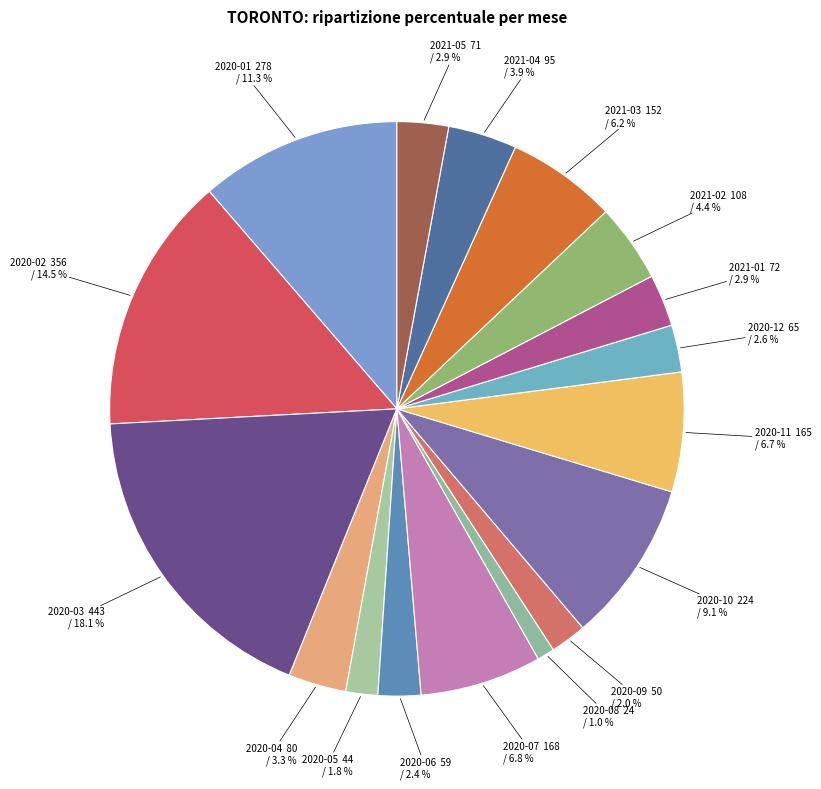

How many slices are in this pie chart?

17